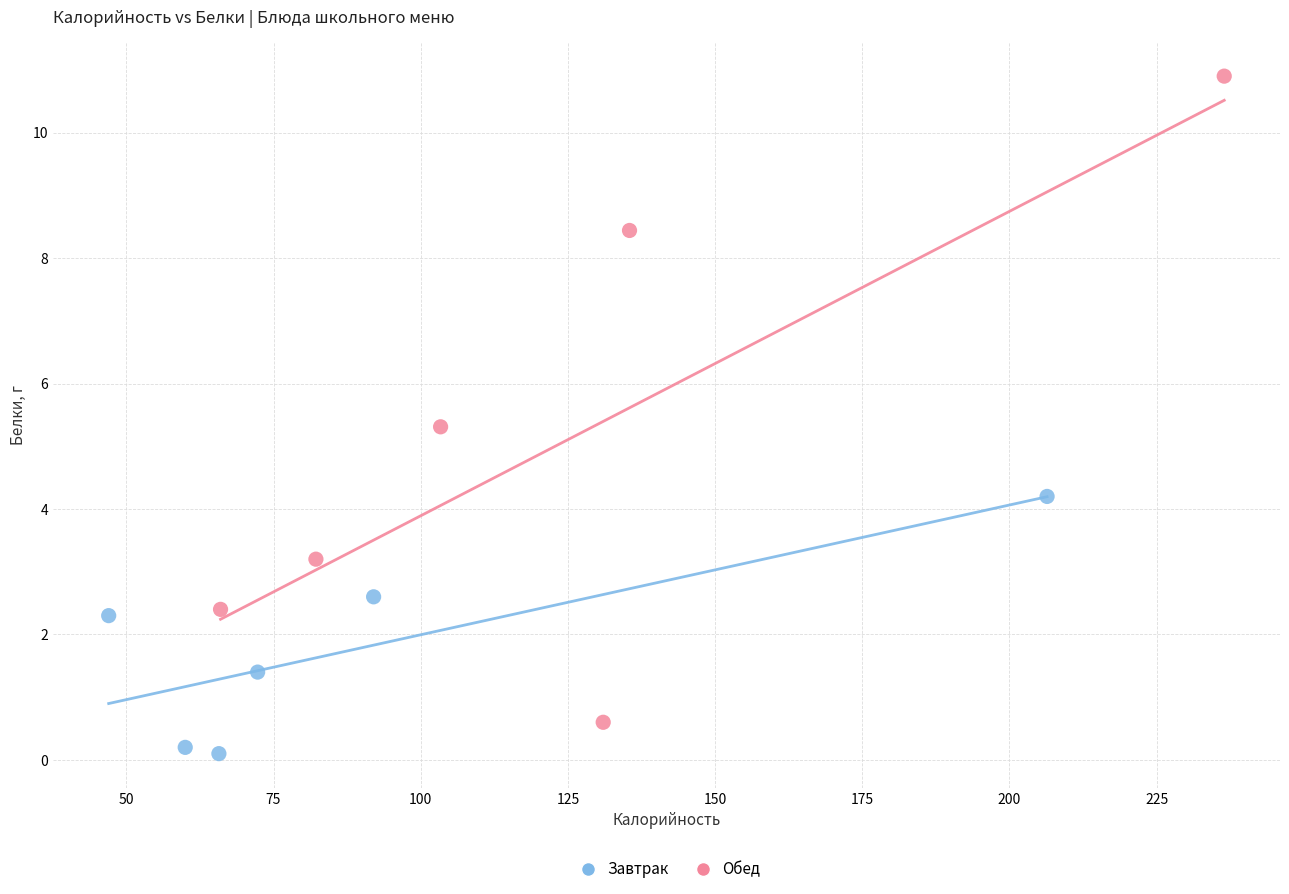

What are all the series names shown in the legend?

Завтрак, Обед